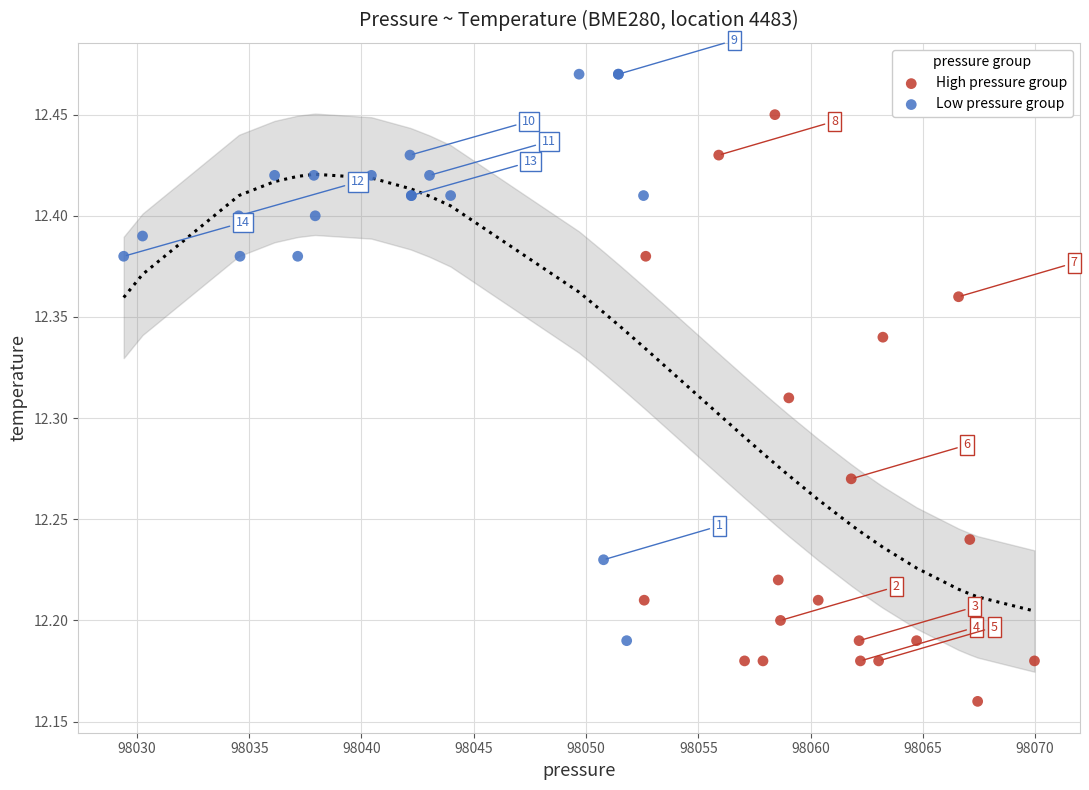

Which series reaches the minimum Y coordinate?

High pressure group